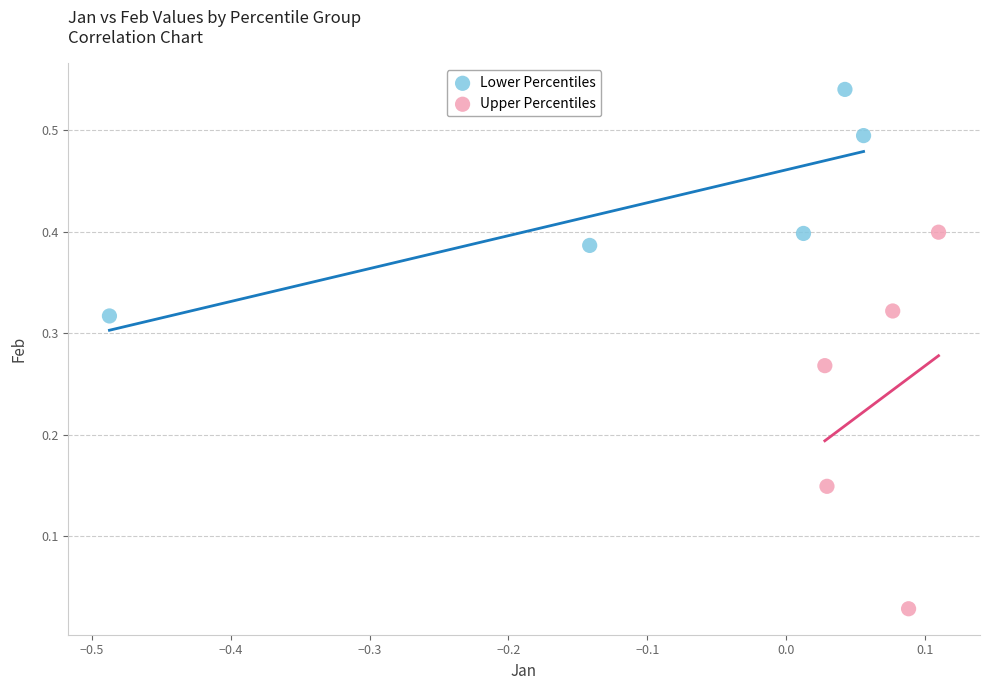

Which series reaches the minimum Y coordinate?

Upper Percentiles